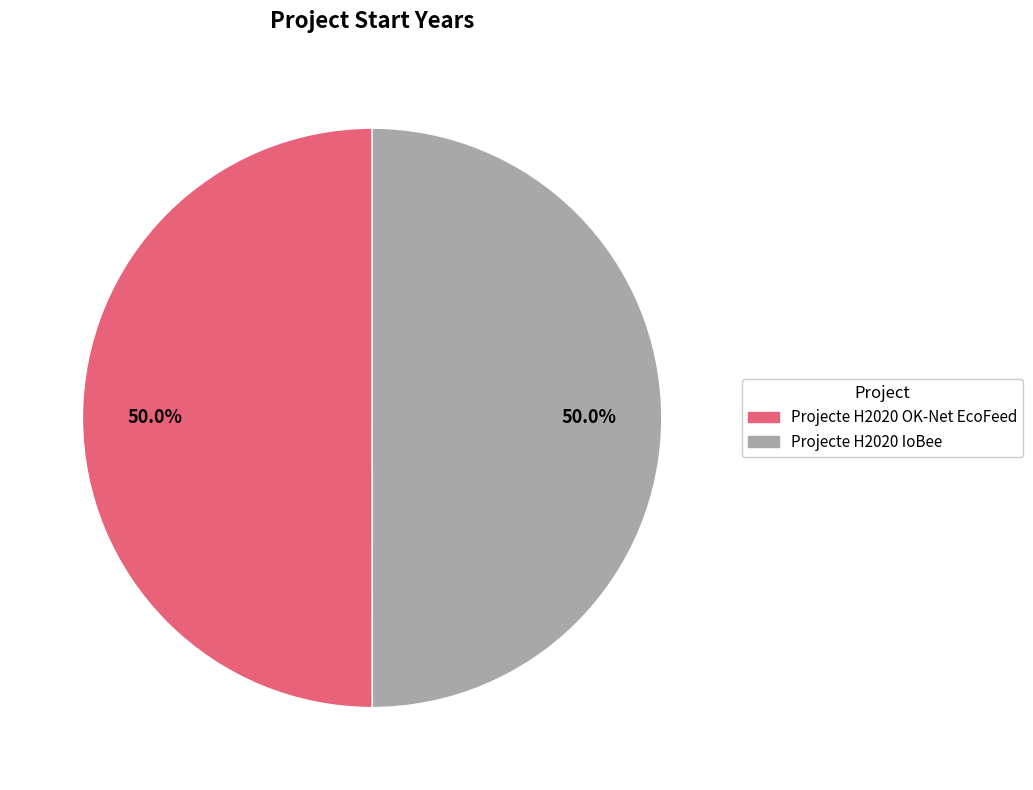

What percentage do Projecte H2020 OK-Net EcoFeed and Projecte H2020 IoBee together represent?

100.0%